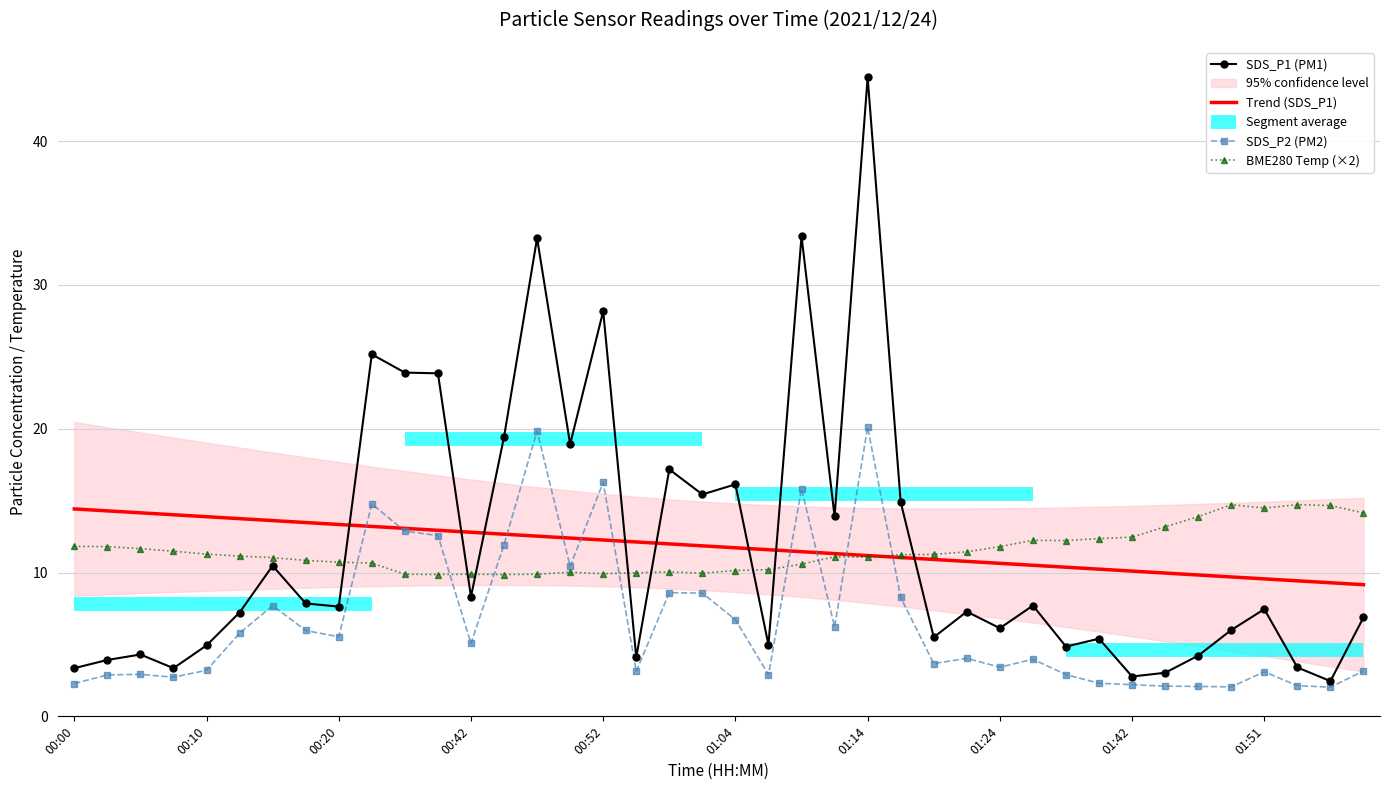

Which has a higher value, 11 or 35?

11